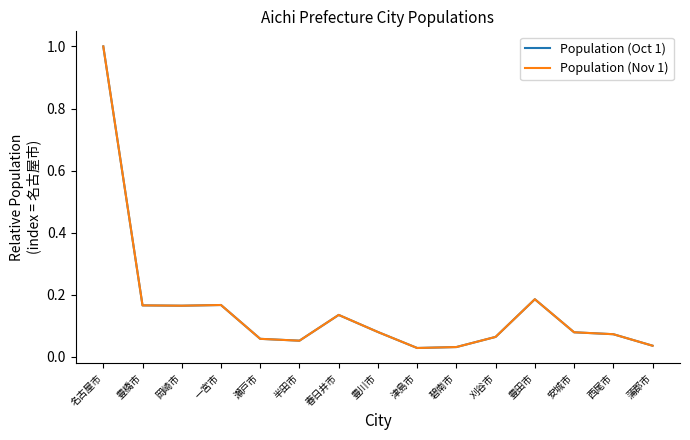

Between 名古屋市 and 安城市, which series saw the biggest shift?

Population (Oct 1)